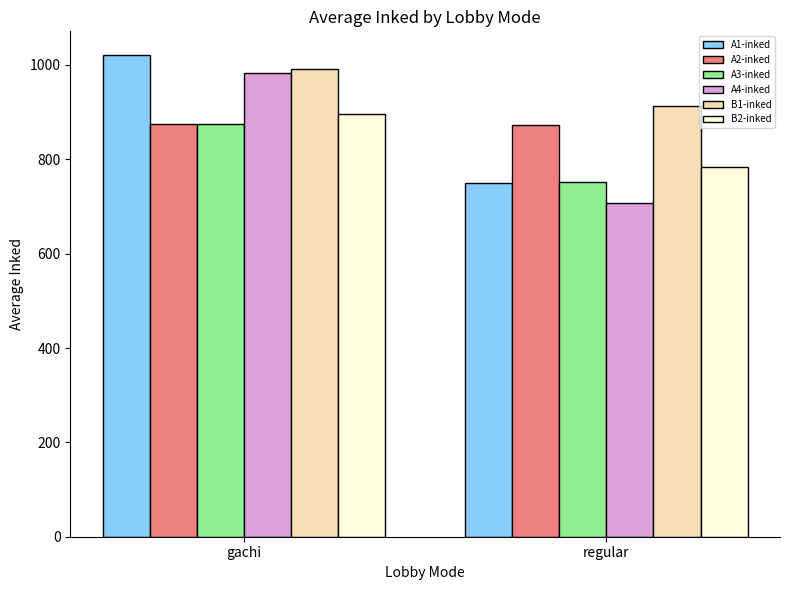

List the labels in order of A1-inked value, smallest first.

regular, gachi